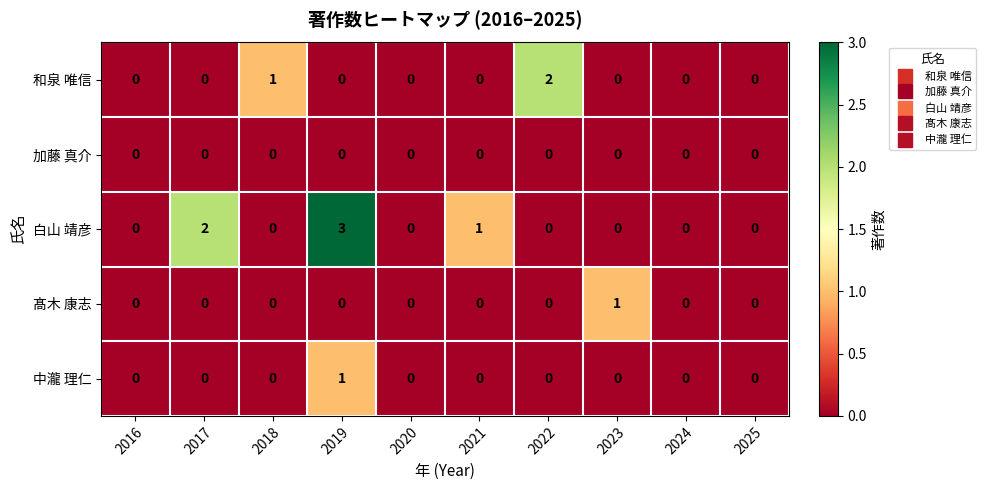

Which series has the largest total across all categories?

白山 靖彦